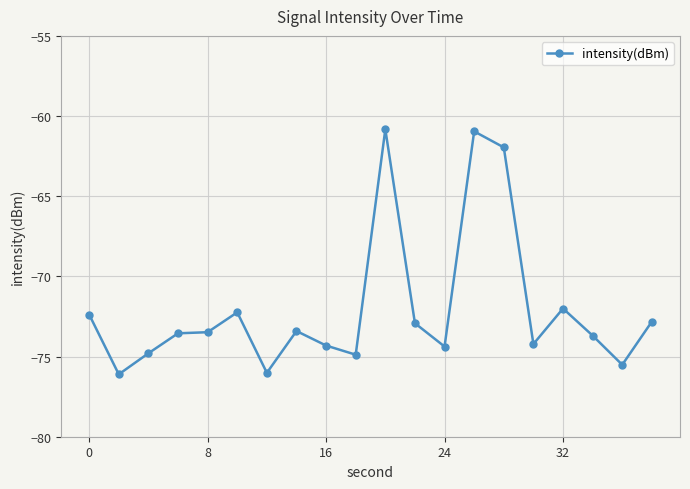

How many data points does each series have?

20